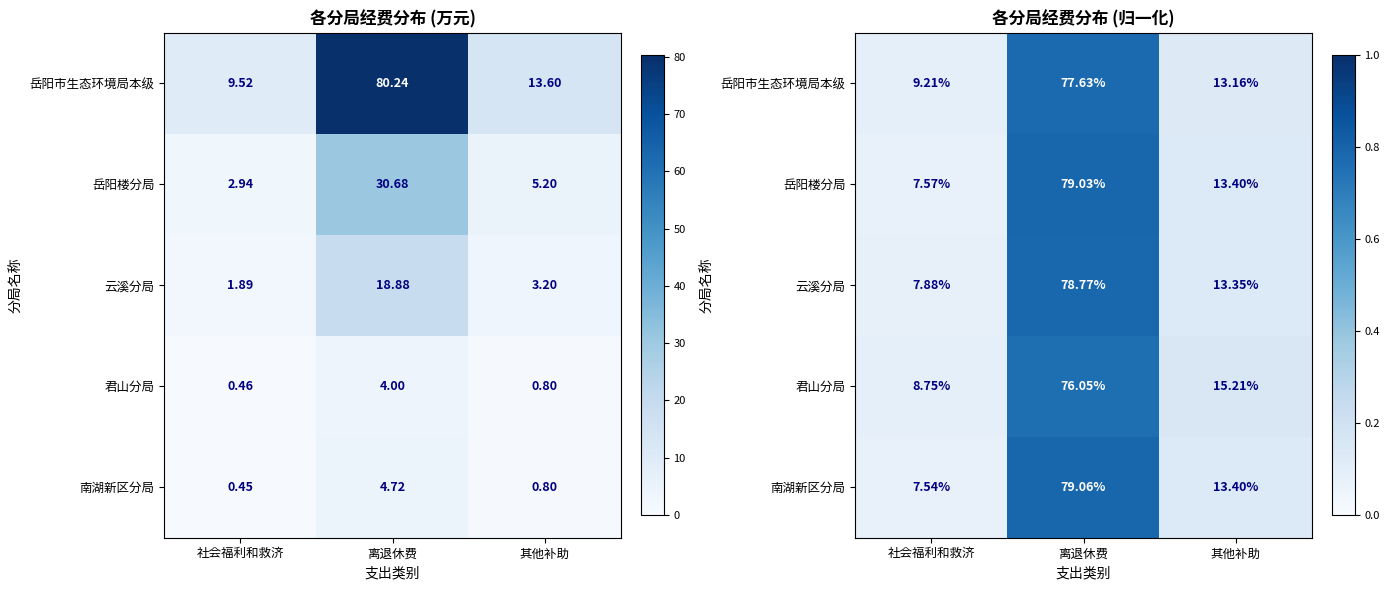

Rank the series at 离退休费 from lowest to highest value.

君山分局, 岳阳市生态环境局本级, 云溪分局, 岳阳楼分局, 南湖新区分局